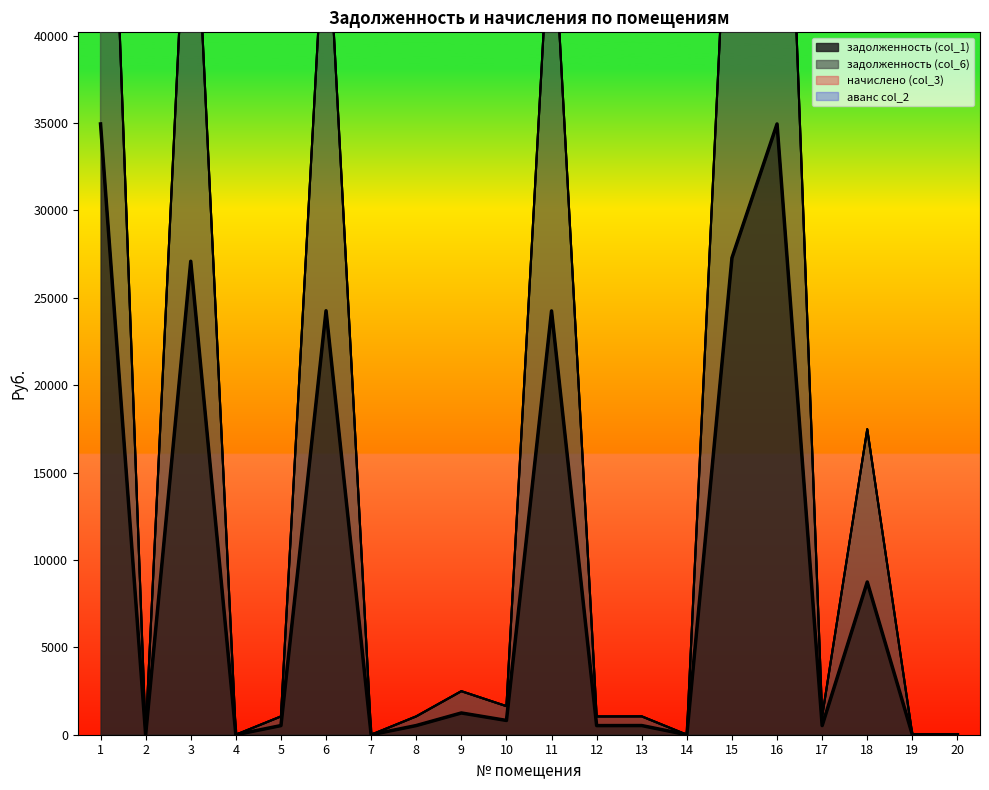

What is the value of the задолженность (col_1) point at the 17th from the left?

523.4